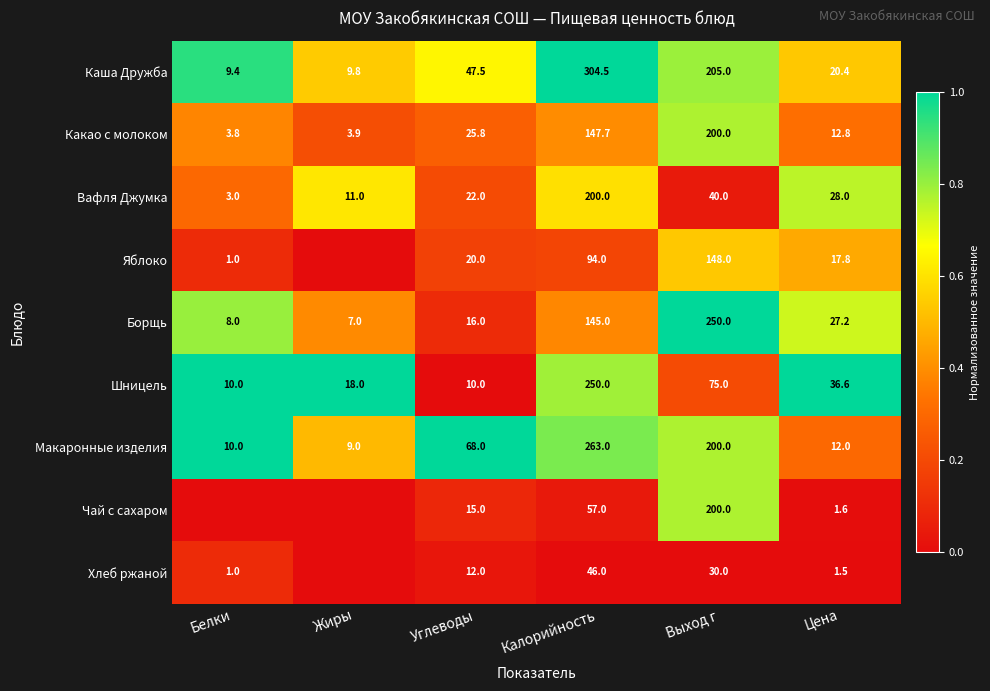

What is the difference between the Яблоко values at Выход г and Калорийность?

54.0